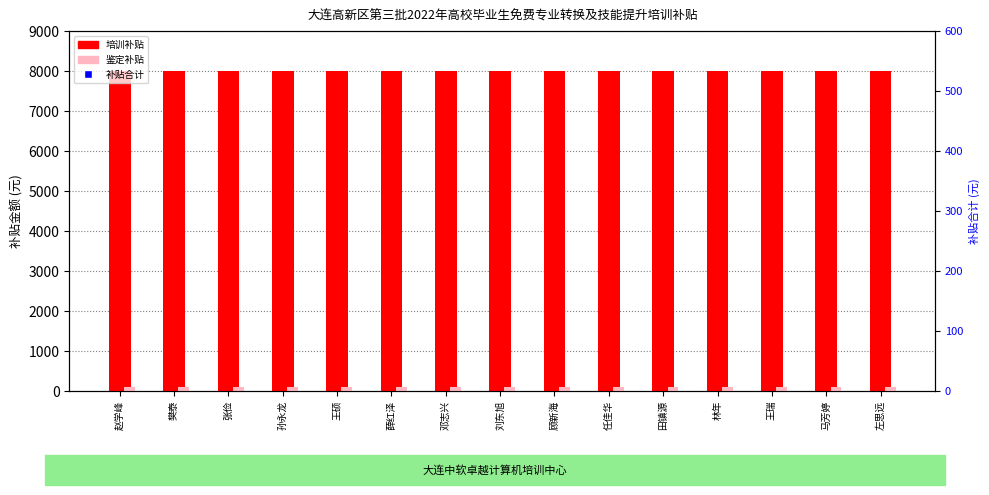

What are all the series names shown in the legend?

培训补贴, 鉴定补贴, 补贴合计